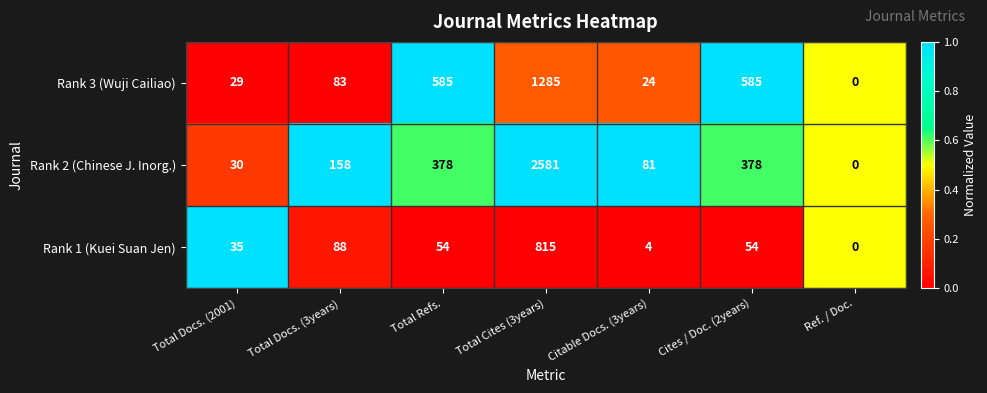

Reading right to left, extract all data points from this chart.

Rank 3 (Wuji Cailiao): 0	585	24	1285	585	83	29
Rank 2 (Chinese J. Inorg.): 0	378	81	2581	378	158	30
Rank 1 (Kuei Suan Jen): 0	54	4	815	54	88	35